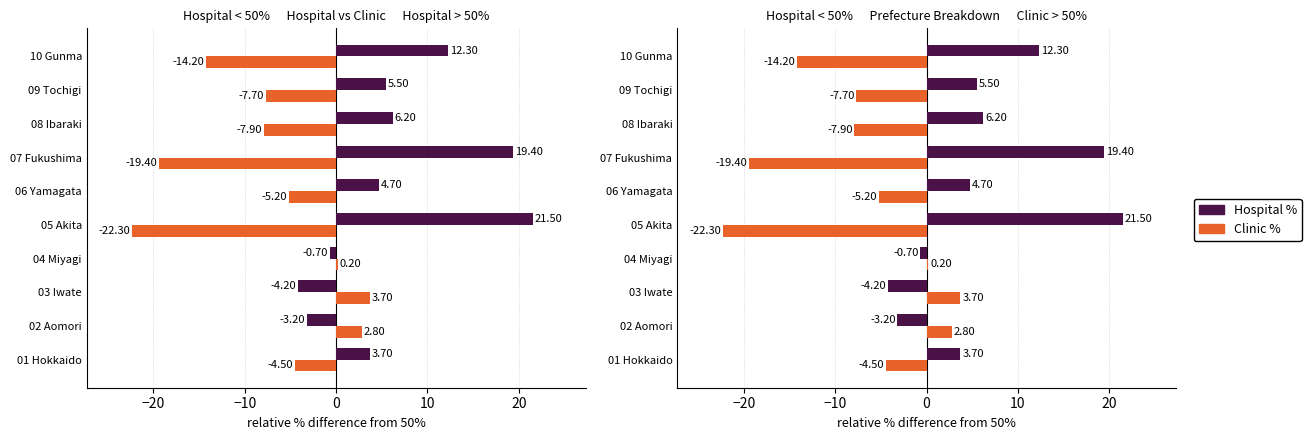

What is the greatest value displayed?

21.5